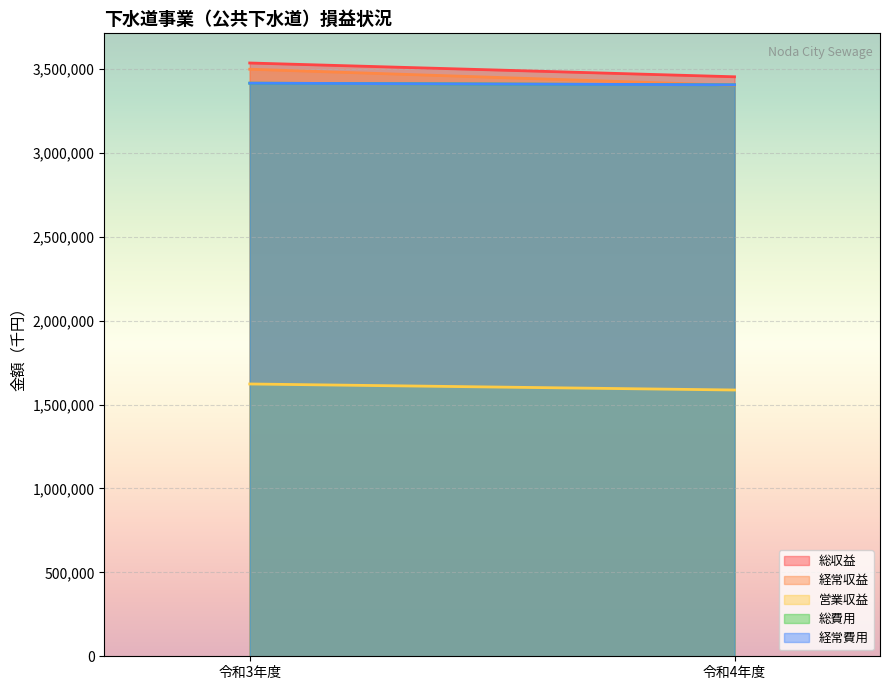

What is the spread (max minus min) of values at 令和4年度?

1866871